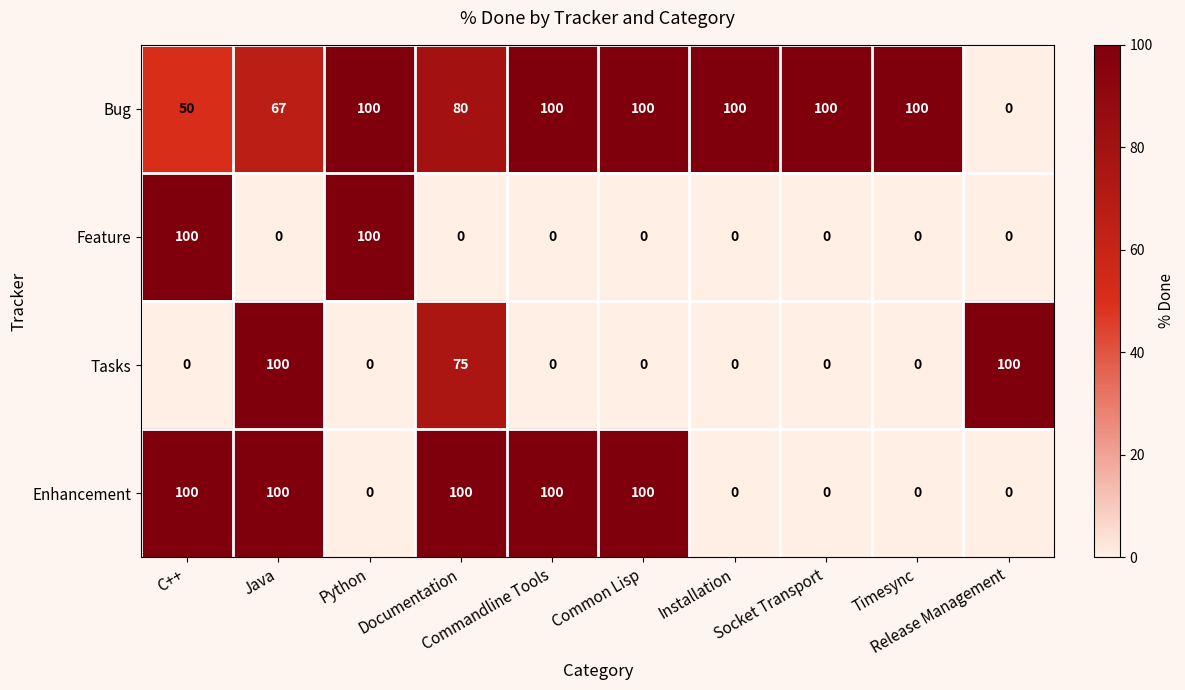

What is the difference between the highest and lowest values at Java?

100